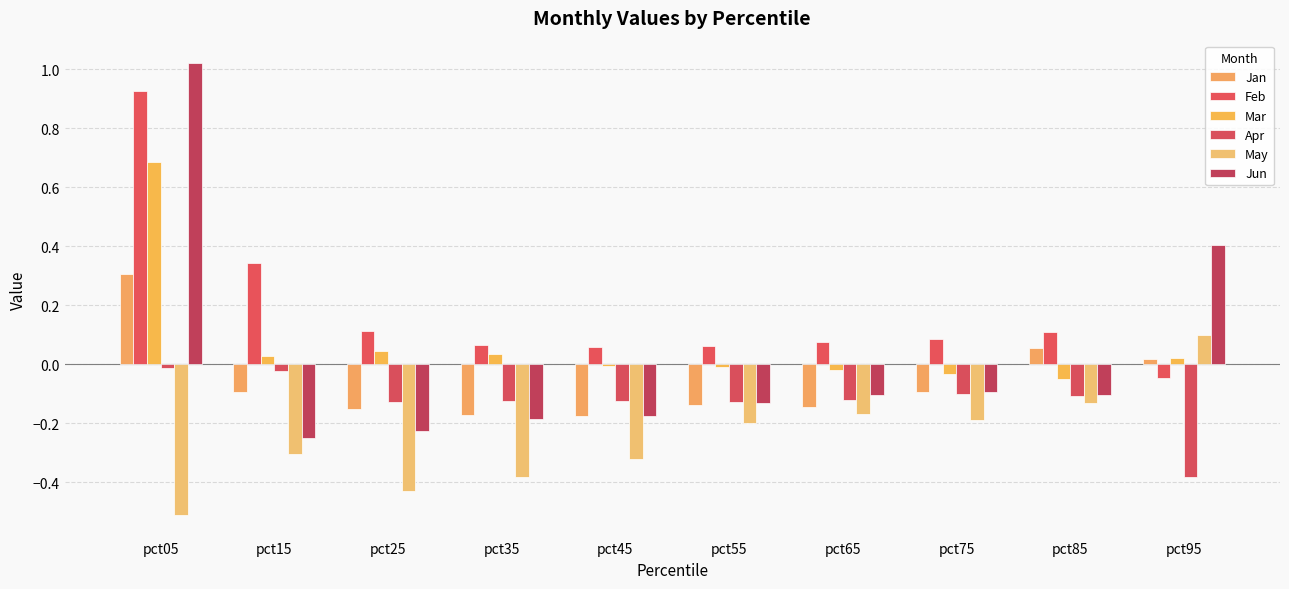

Reading left to right, transcribe all the data shown in this chart.

Jan: pct05=0.3	pct15=-0.1	pct25=-0.2	pct35=-0.2	pct45=-0.2	pct55=-0.1	pct65=-0.1	pct75=-0.1	pct85=0.1	pct95=0.0
Feb: pct05=0.9	pct15=0.3	pct25=0.1	pct35=0.1	pct45=0.1	pct55=0.1	pct65=0.1	pct75=0.1	pct85=0.1	pct95=-0.0
Mar: pct05=0.7	pct15=0.0	pct25=0.0	pct35=0.0	pct45=-0.0	pct55=-0.0	pct65=-0.0	pct75=-0.0	pct85=-0.0	pct95=0.0
Apr: pct05=-0.0	pct15=-0.0	pct25=-0.1	pct35=-0.1	pct45=-0.1	pct55=-0.1	pct65=-0.1	pct75=-0.1	pct85=-0.1	pct95=-0.4
May: pct05=-0.5	pct15=-0.3	pct25=-0.4	pct35=-0.4	pct45=-0.3	pct55=-0.2	pct65=-0.2	pct75=-0.2	pct85=-0.1	pct95=0.1
Jun: pct05=1.0	pct15=-0.2	pct25=-0.2	pct35=-0.2	pct45=-0.2	pct55=-0.1	pct65=-0.1	pct75=-0.1	pct85=-0.1	pct95=0.4